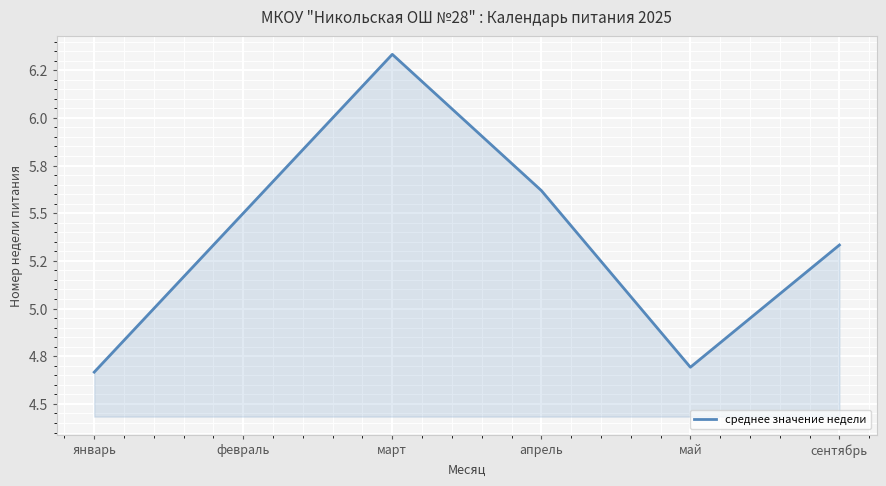

Approximately how many times larger is the value at февраль compared to март?

0.9